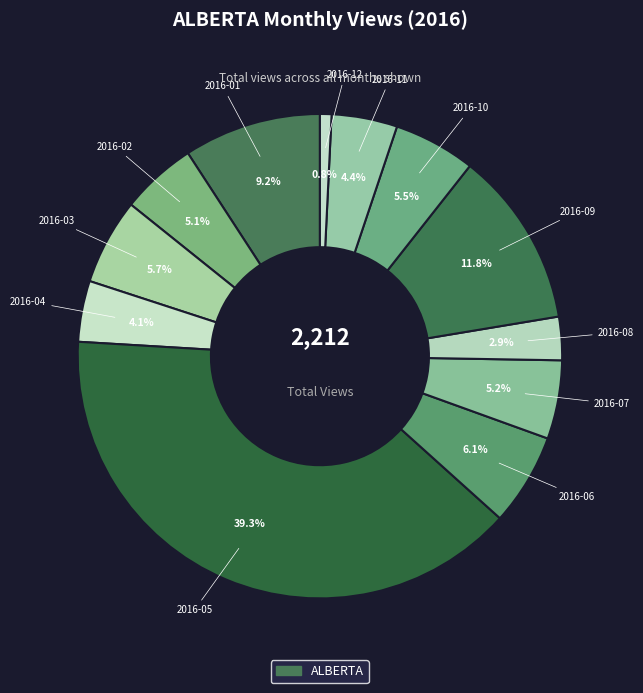

How many segments does this pie chart have?

12